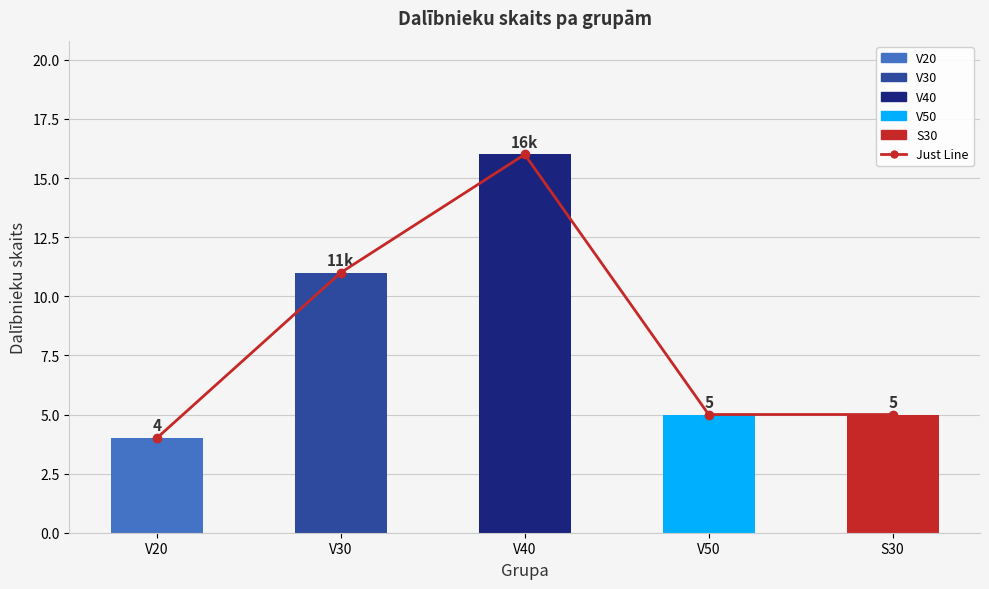

Is it true that the value at S30 is 5?

True